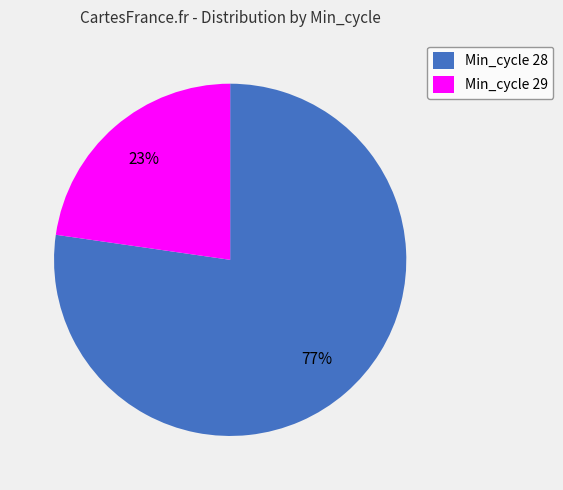

To the nearest percent, what is the combined percentage of Min_cycle 29 and Min_cycle 28?

100%